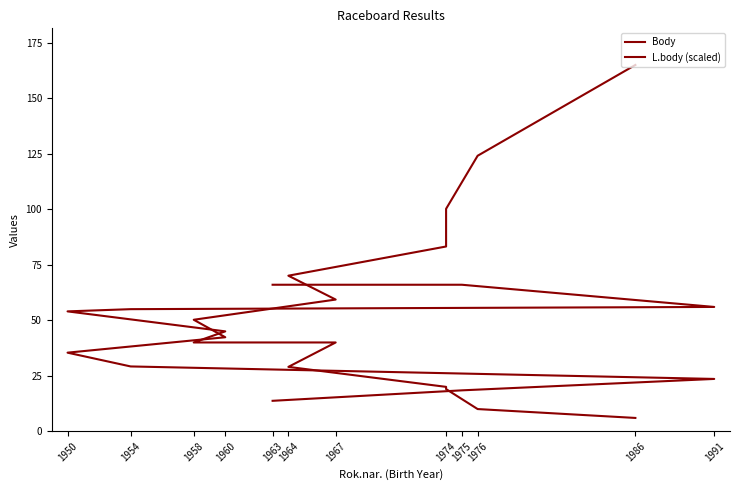

Where do Body and L.body (scaled) first cross each other?

1958 and 1960